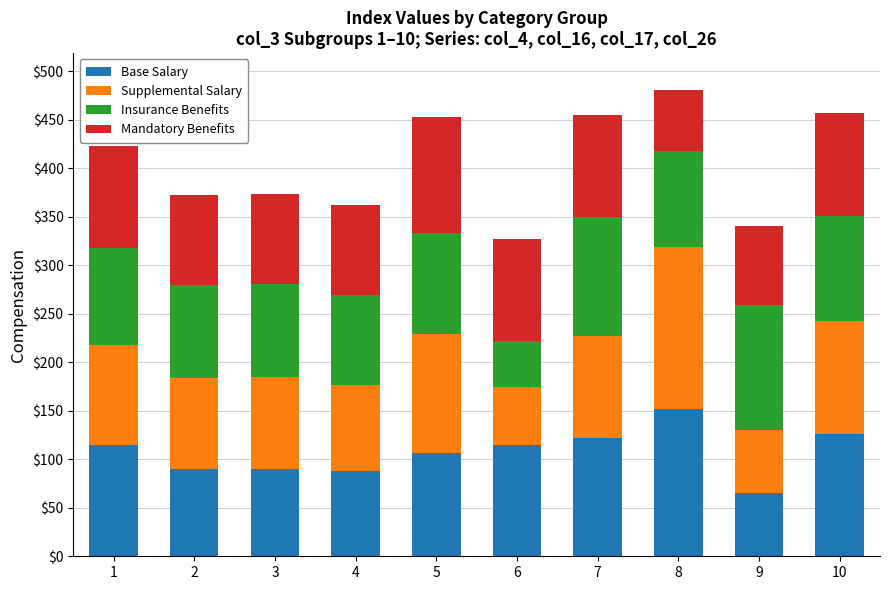

What is the difference between the Base Salary values at 7 and 5?

15.5